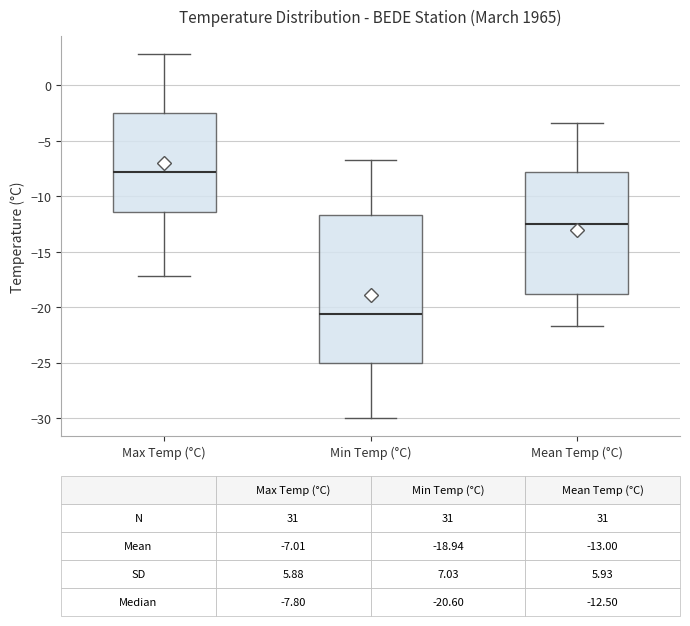

Which box's median line is the lowest?

Min Temp (°C)